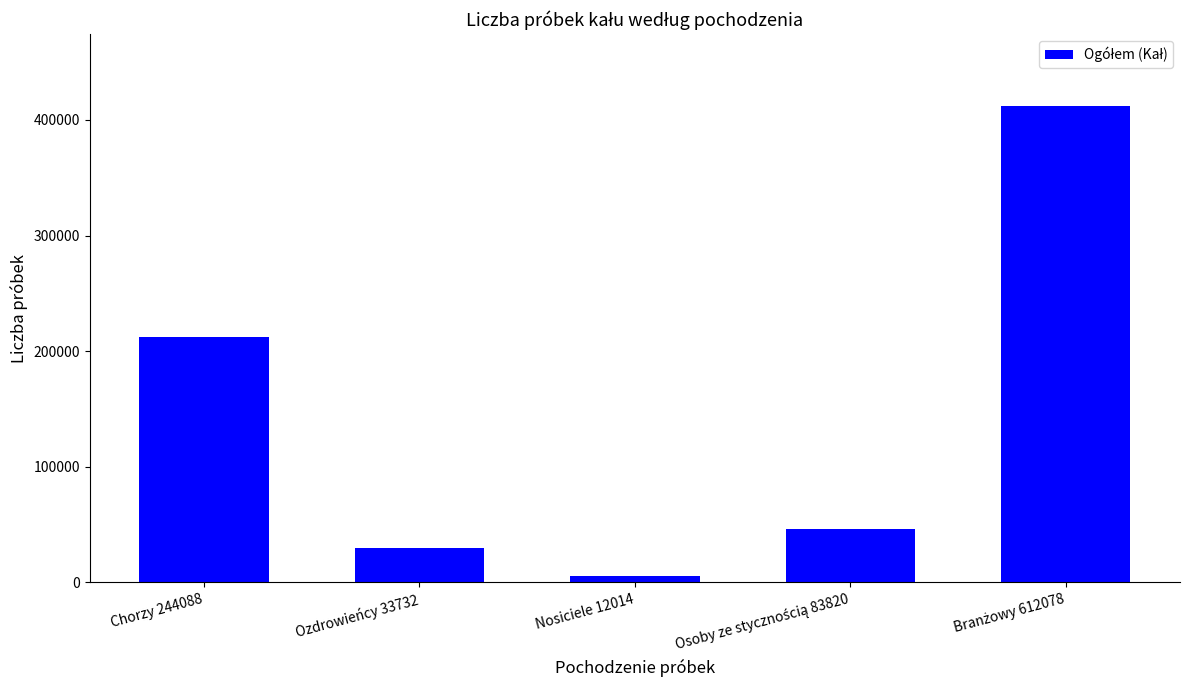

What is the maximum value shown in the chart?

412241